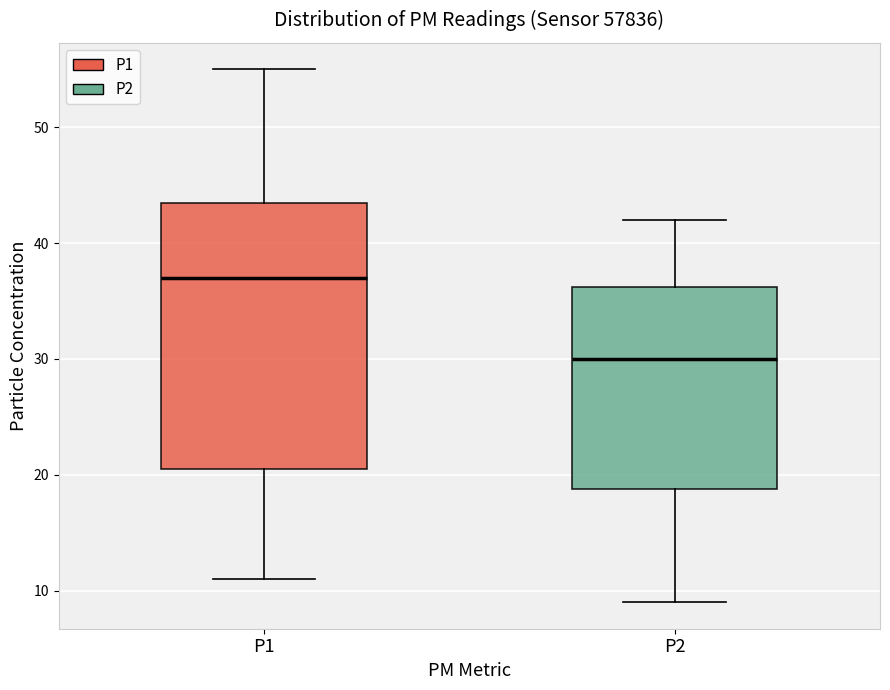

Reading left to right, read every box against the y-axis: the position of its median line, the range the box covers, and the ends of its whiskers. The values are not printed on the chart, so give them approximately, as read against the axis.

P1: median 37, box 21 to 44, whiskers 11 to 55
P2: median 30, box 19 to 36, whiskers 9 to 42